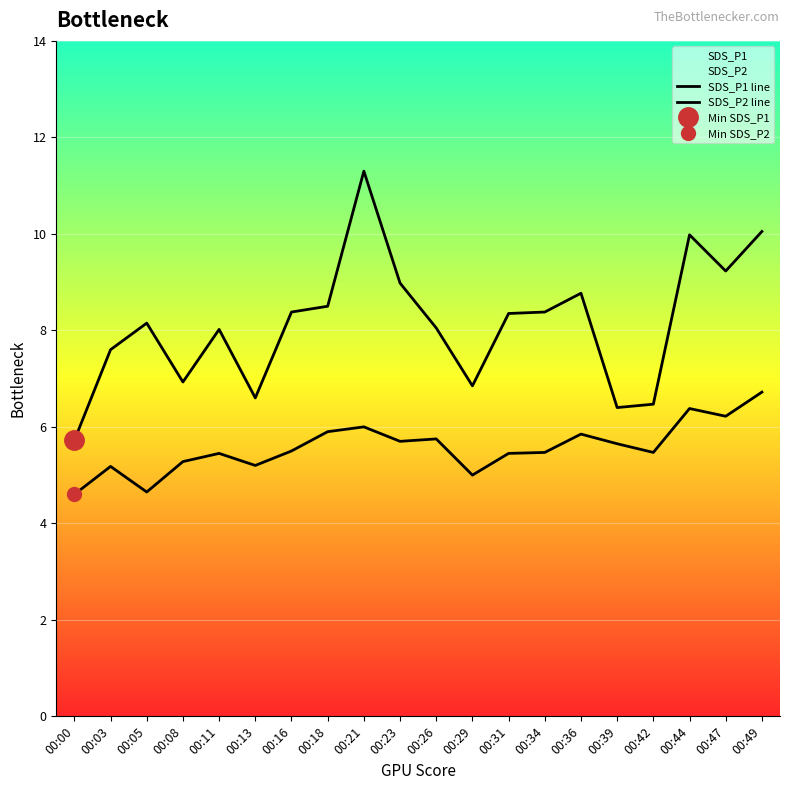

What is the difference between the maximum and minimum values in the SDS_P2 line series?

2.1